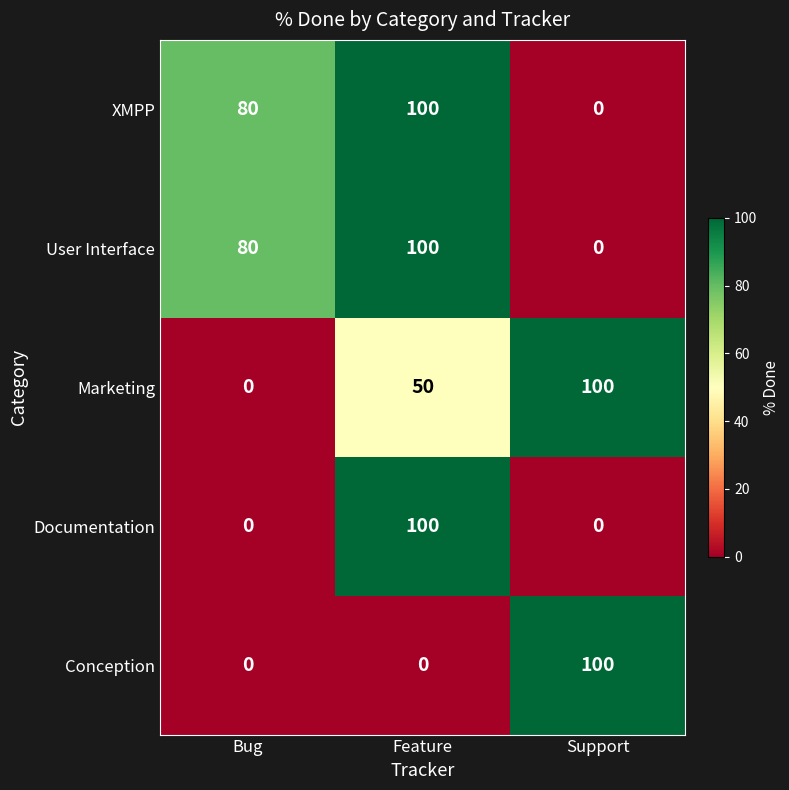

Count the number of data series in this chart.

5